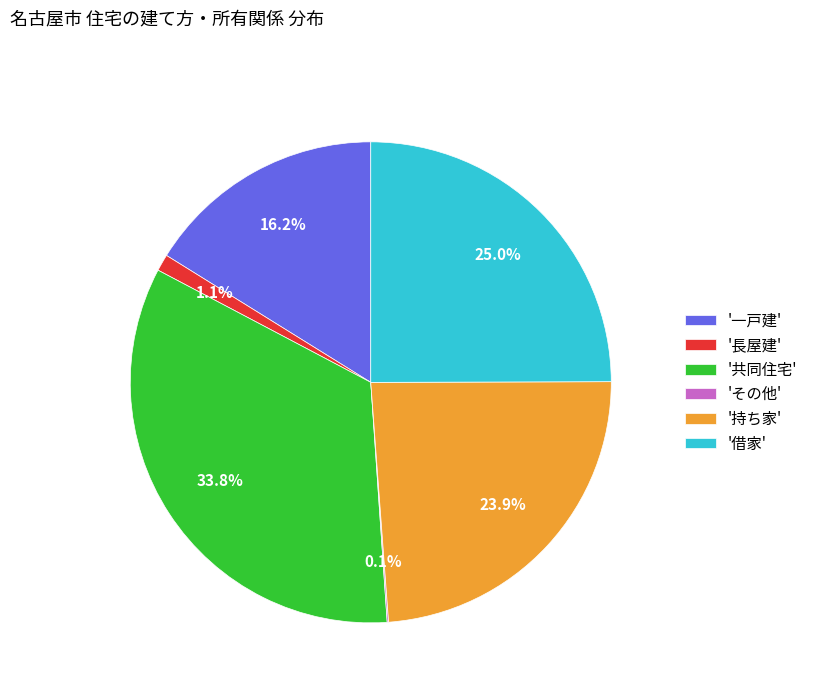

Which slice is the largest?

'共同住宅'